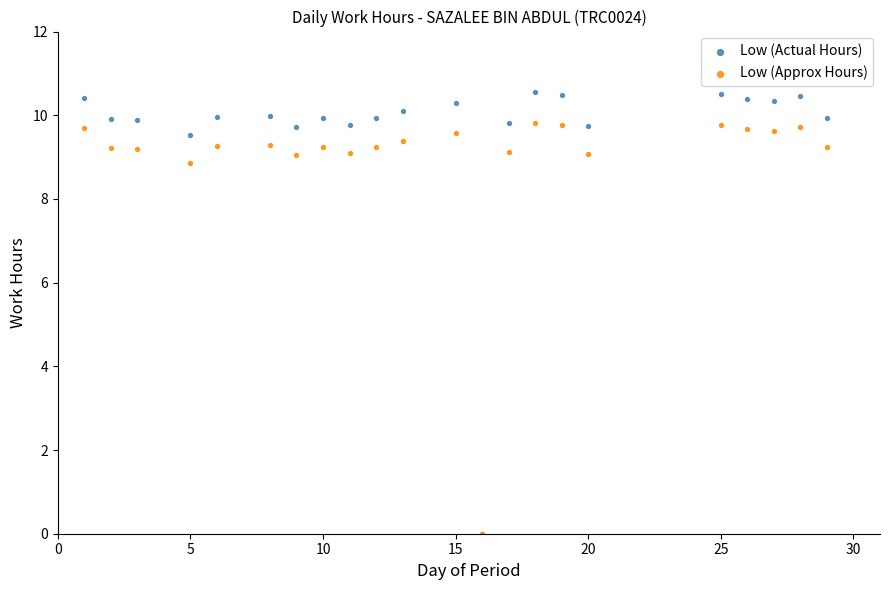

Across all series, what Y value is closest to 5?

8.9